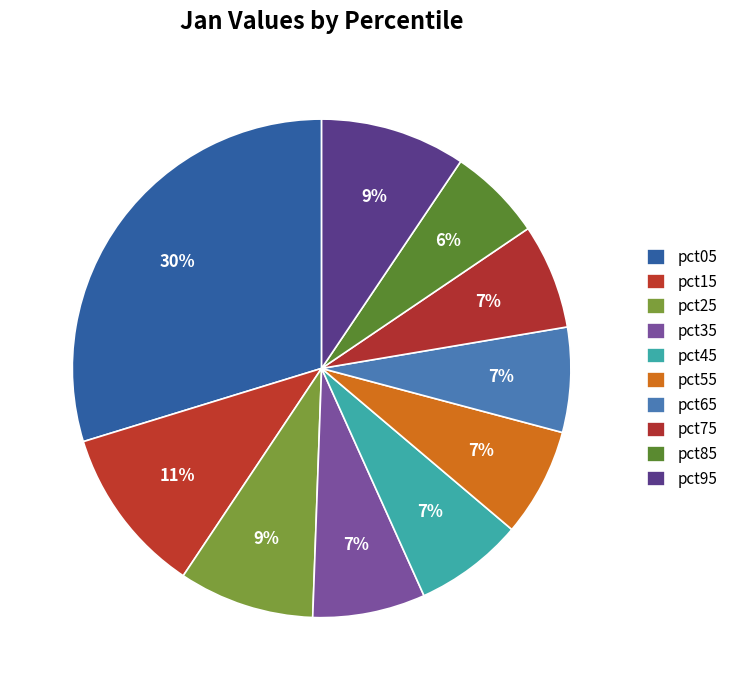

What percentage is the pct95 slice, to the nearest percent?

9%